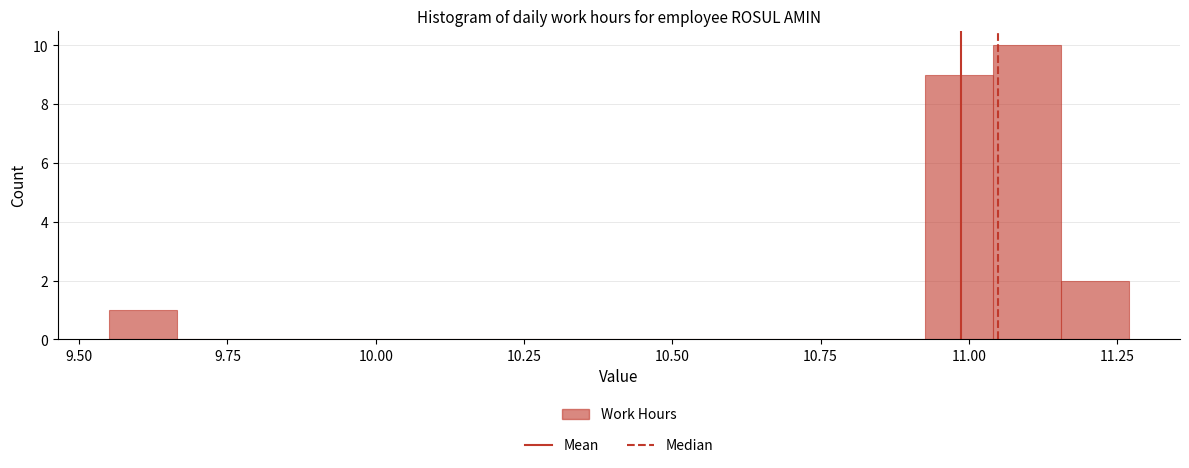

Around what value on the x-axis is the tallest bar? Give the approximate position of its centre, as read against the axis.

11.10